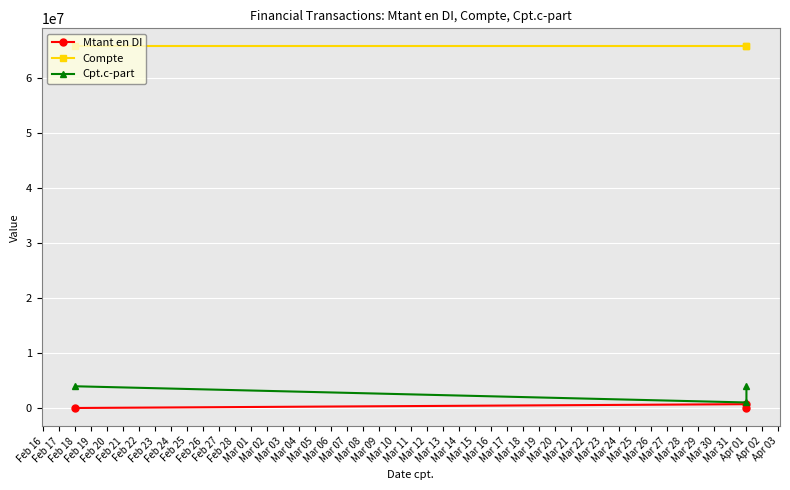

Which series changed the most between Feb 17 and Feb 18?

Cpt.c-part